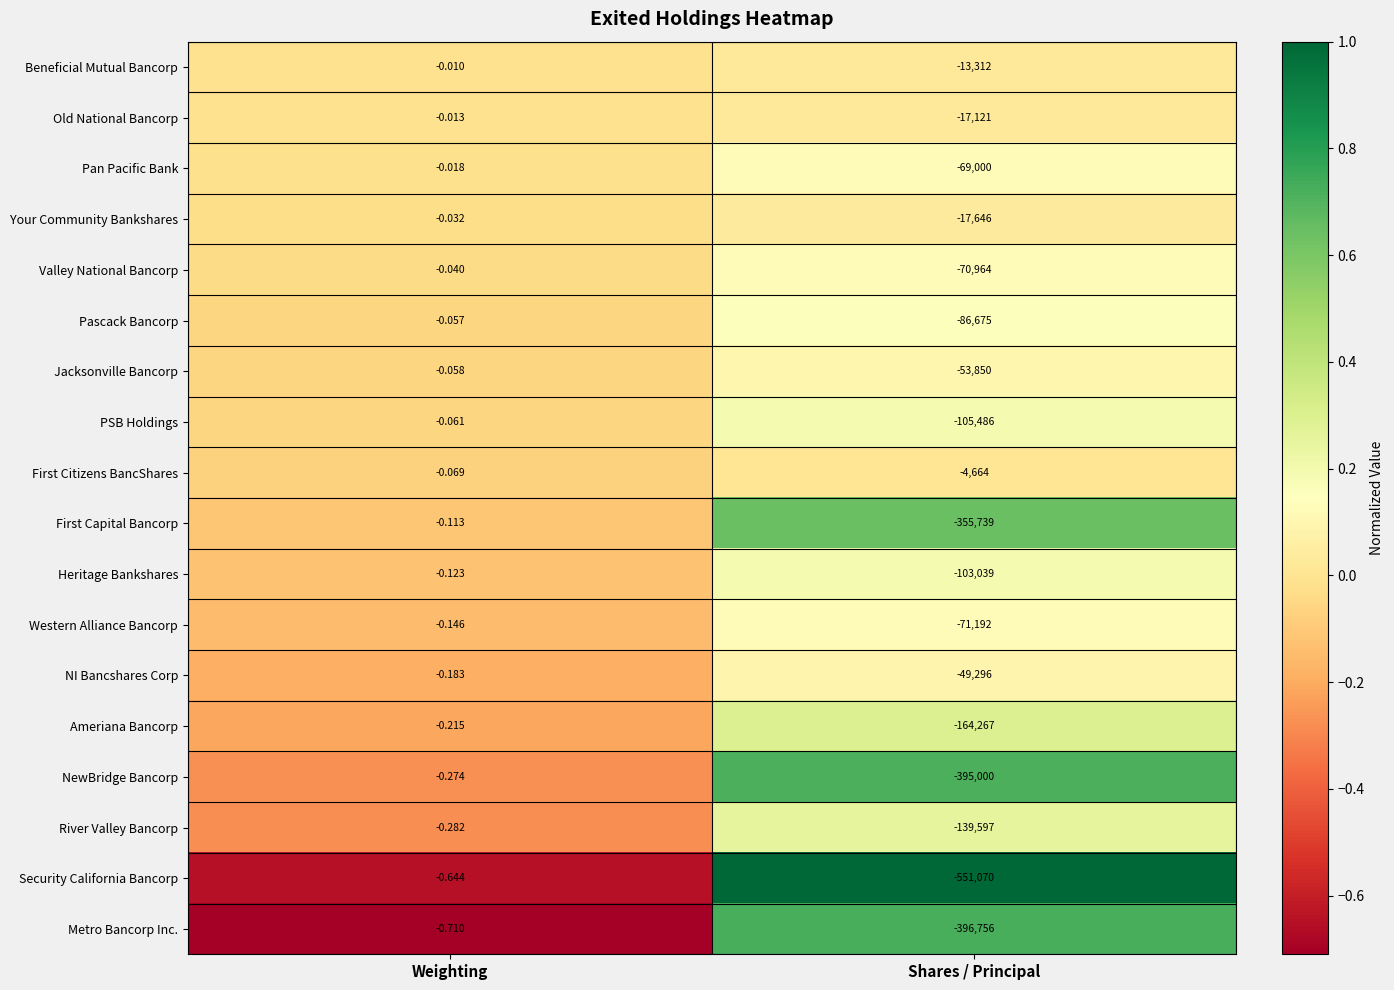

Which series has the widest spread of values?

Security California Bancorp